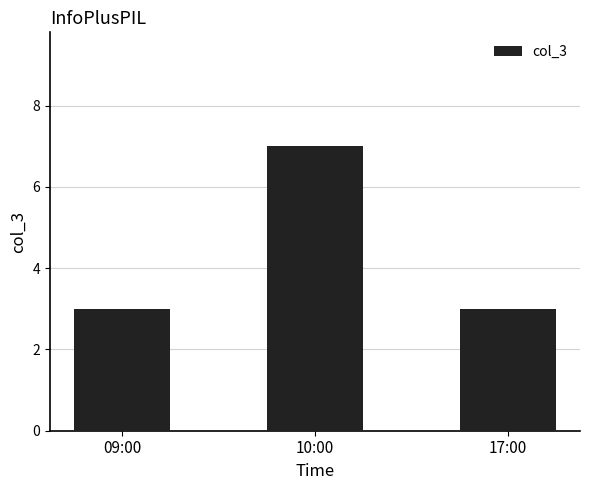

What is the difference between the maximum and second lowest values?

4